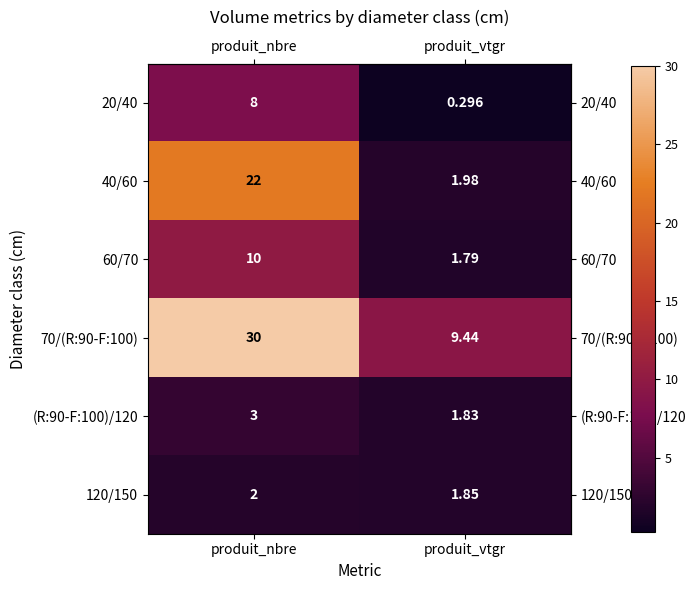

Which category has the highest value across all series?

produit_nbre